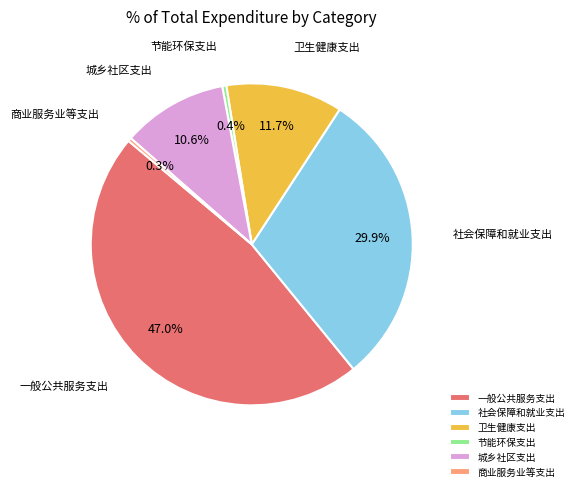

How many segments does this pie chart have?

6